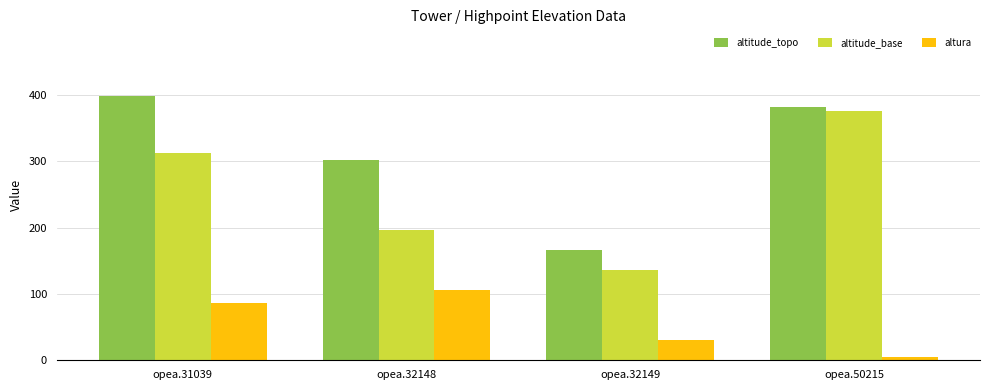

What is the approximate value of altitude_topo at opea.31039?

399.0